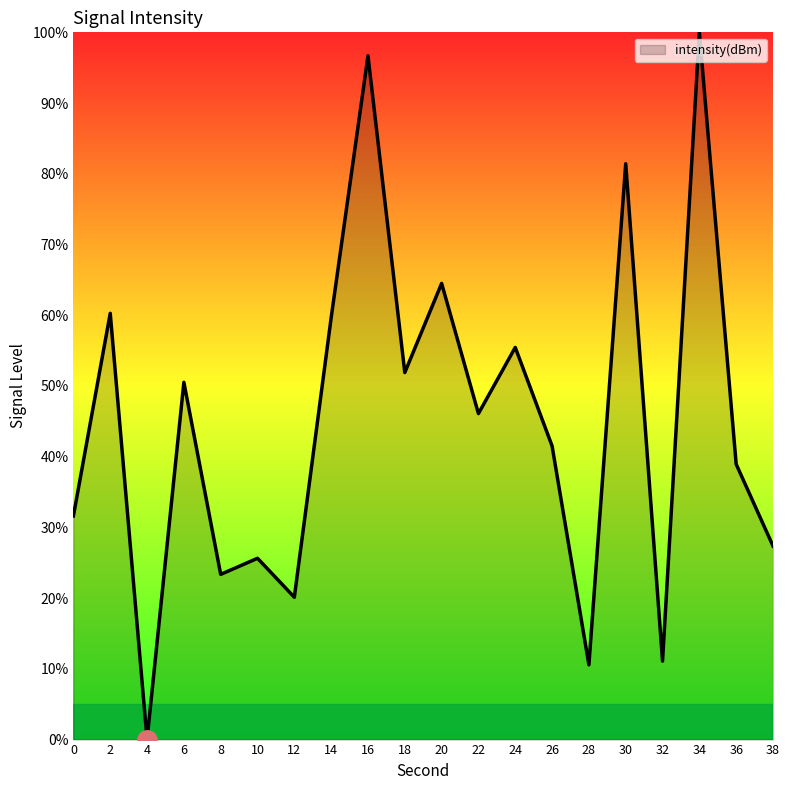

What is the sum of the values at 22 and 38?

73.5